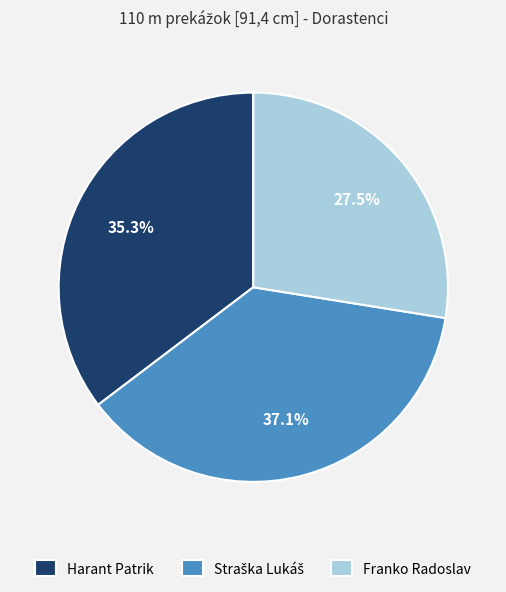

Is there a majority slice in this chart?

No